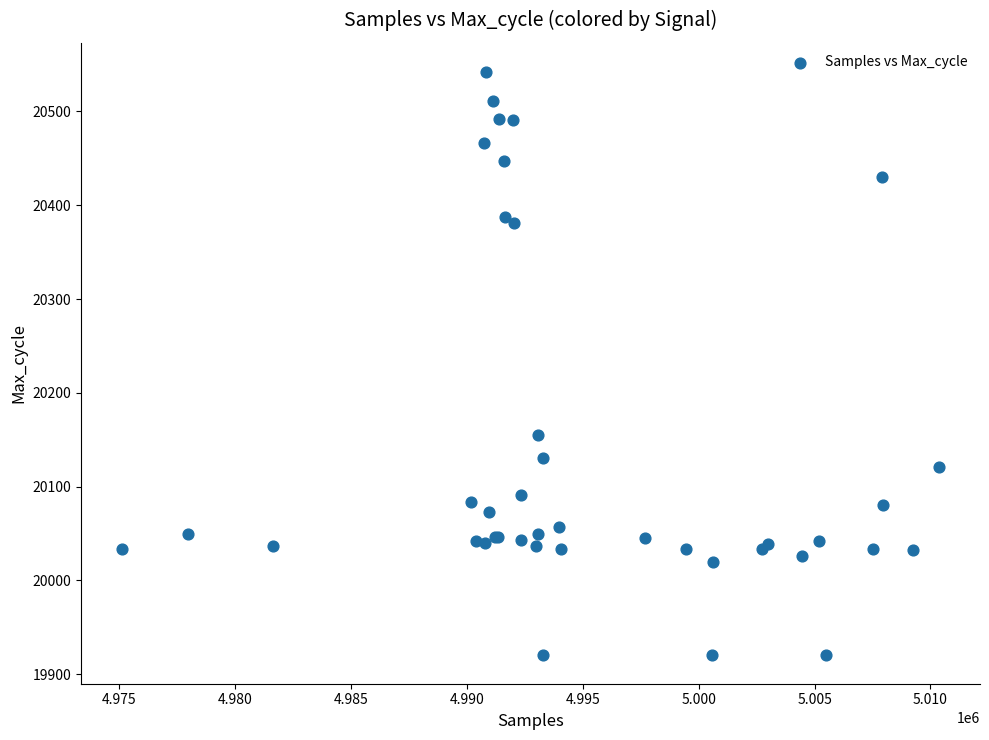

What Y value in the scatter plot is closest to 20231?

20155